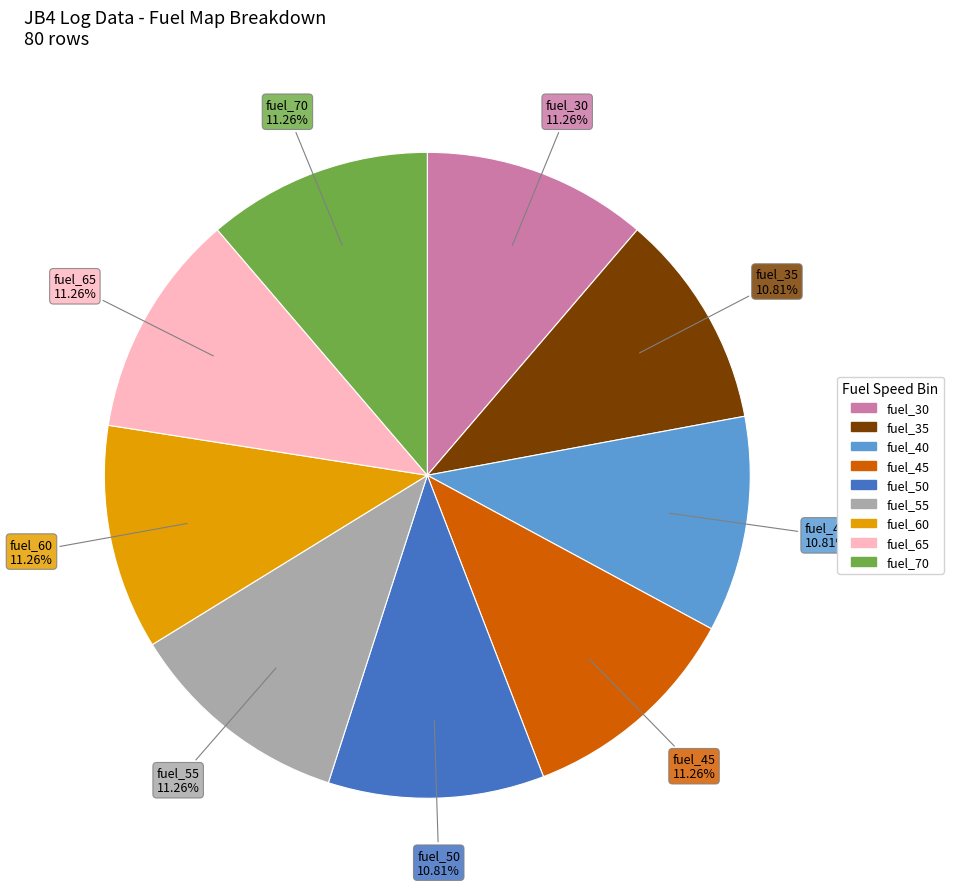

Does any single category account for the majority?

No